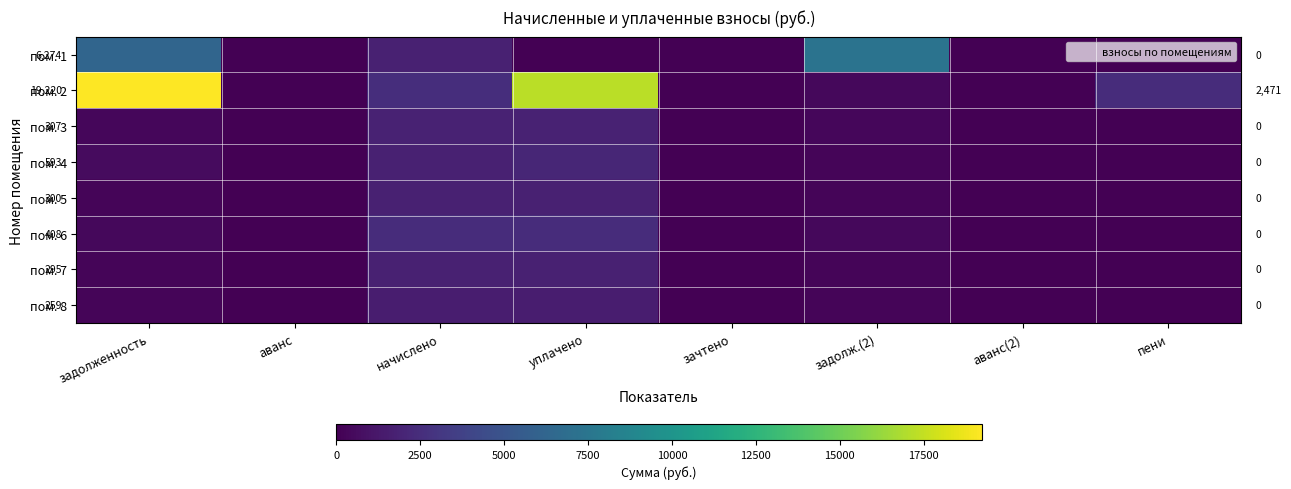

What is the difference between the пом. 1 values at аванс and начислено?

1784.2